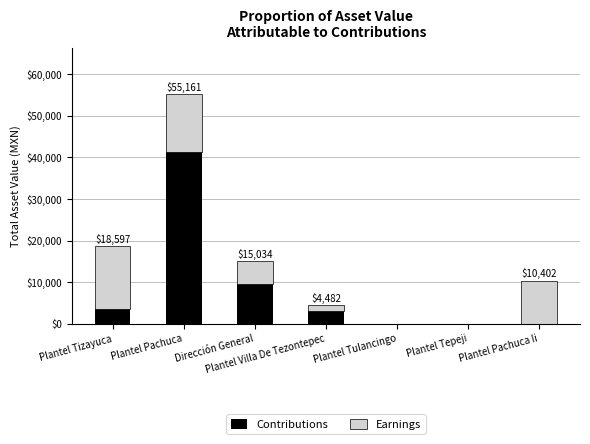

What is the sum of all Contributions values?

57345.5